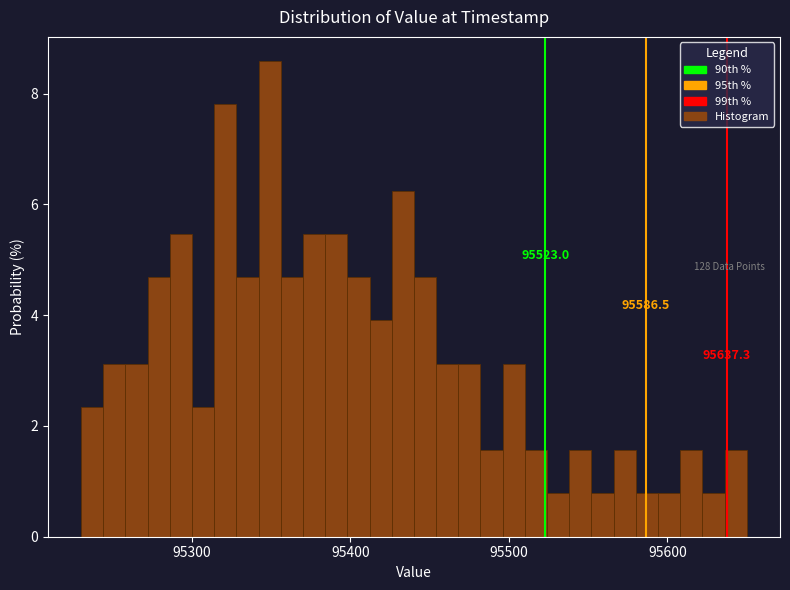

Read against the x-axis, roughly where is the centre of the tallest bar?

95350